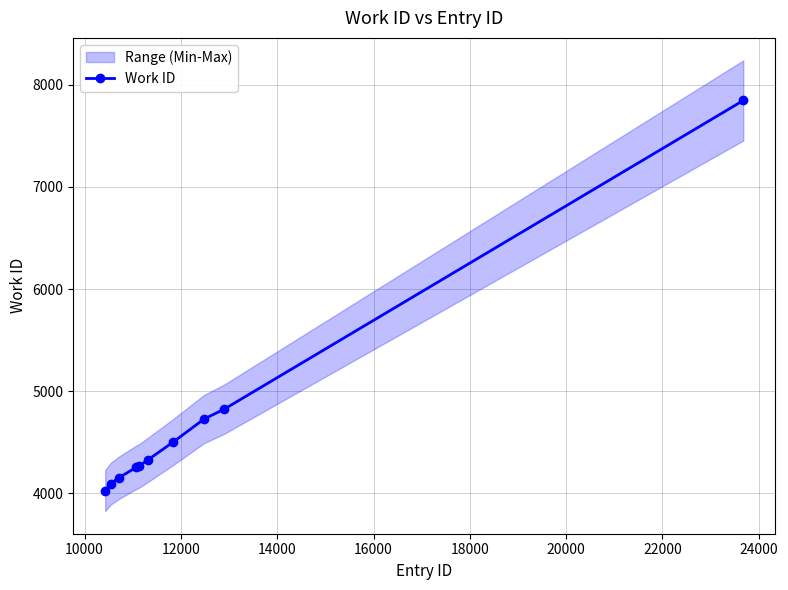

How many series are shown in this chart?

1